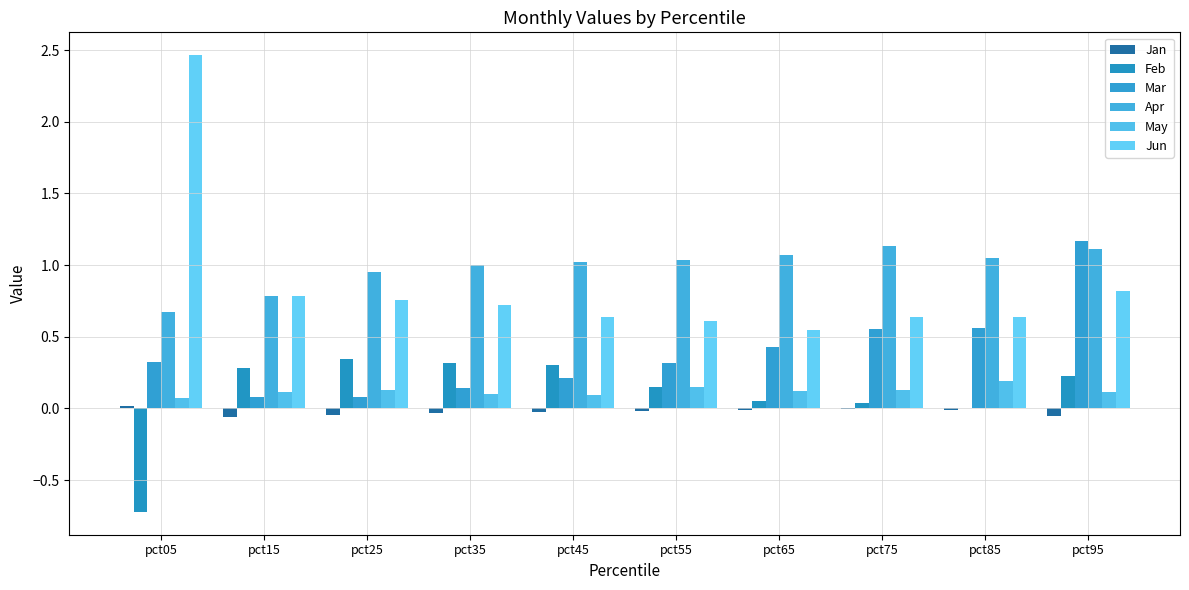

What is the sum of all Apr values?

9.8